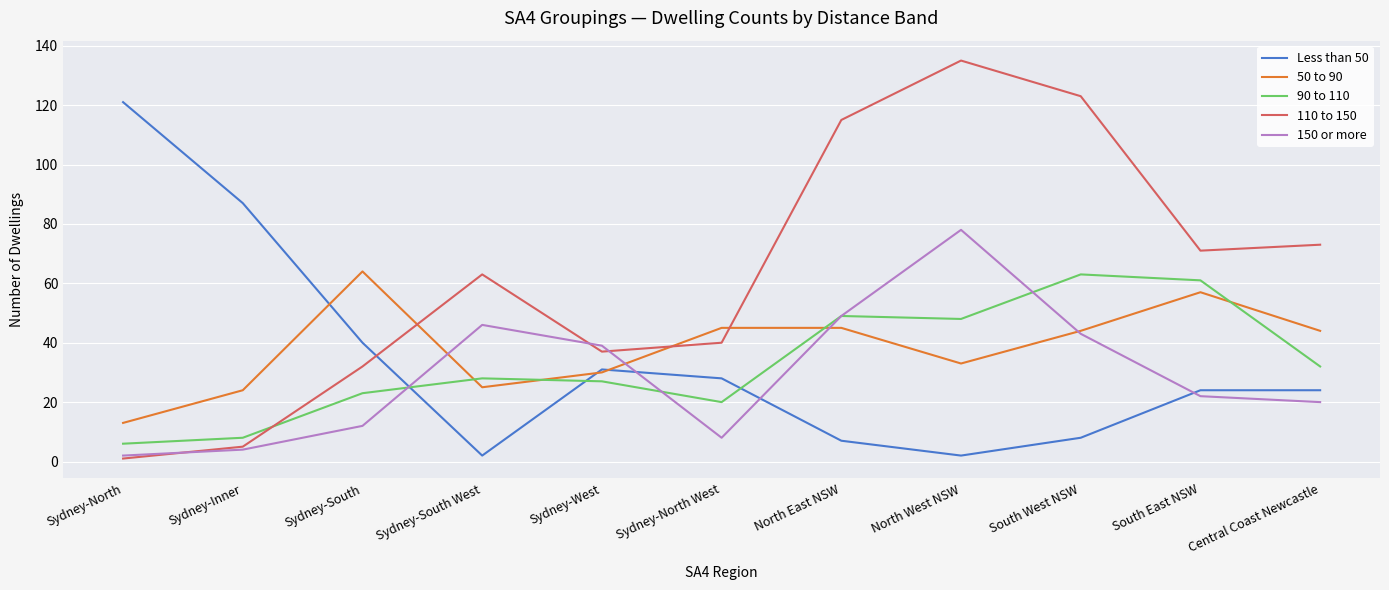

Read the Less than 50 value at North East NSW.

7